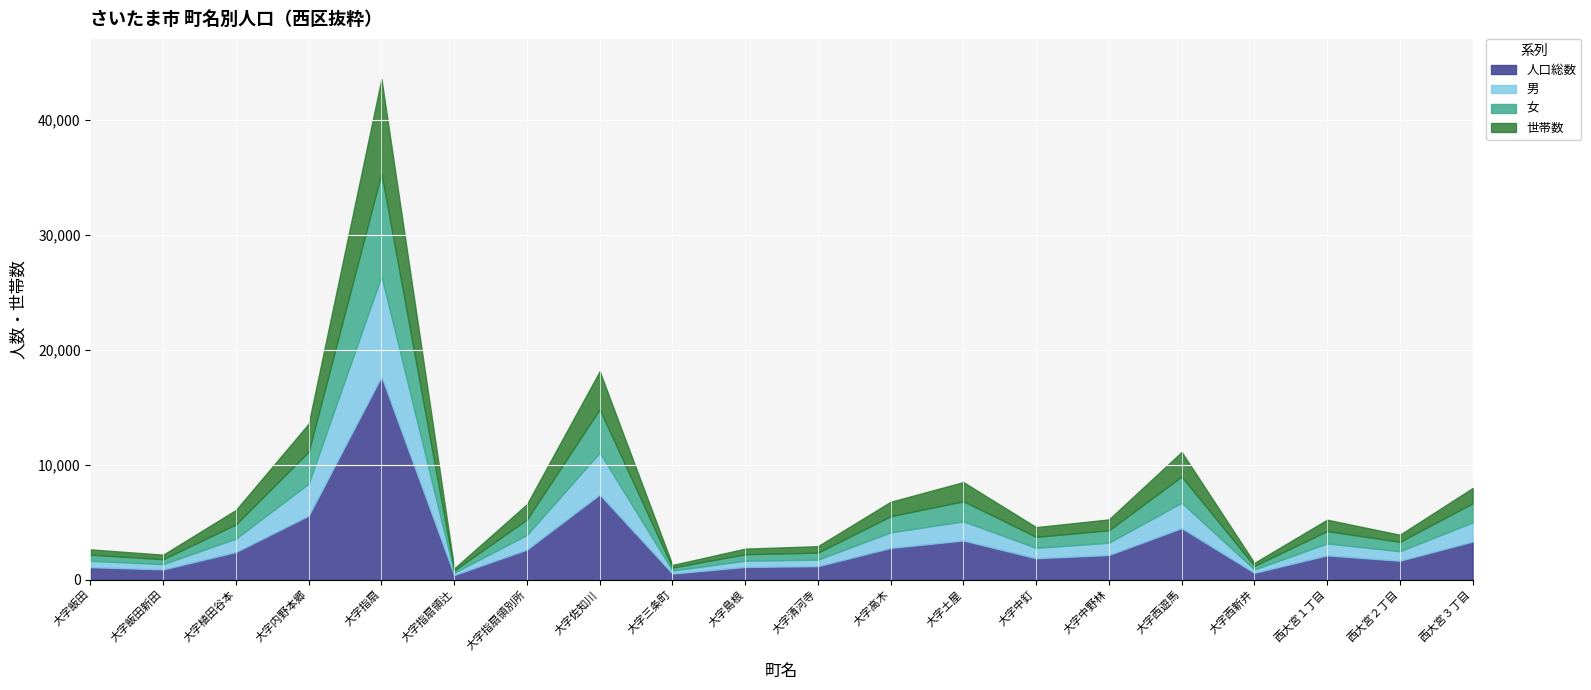

Does the chart display data point markers on the line(s)?

No